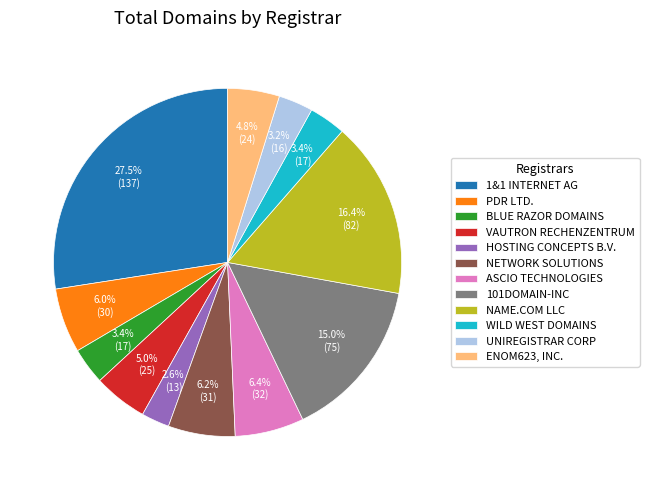

How many segments does this pie chart have?

12